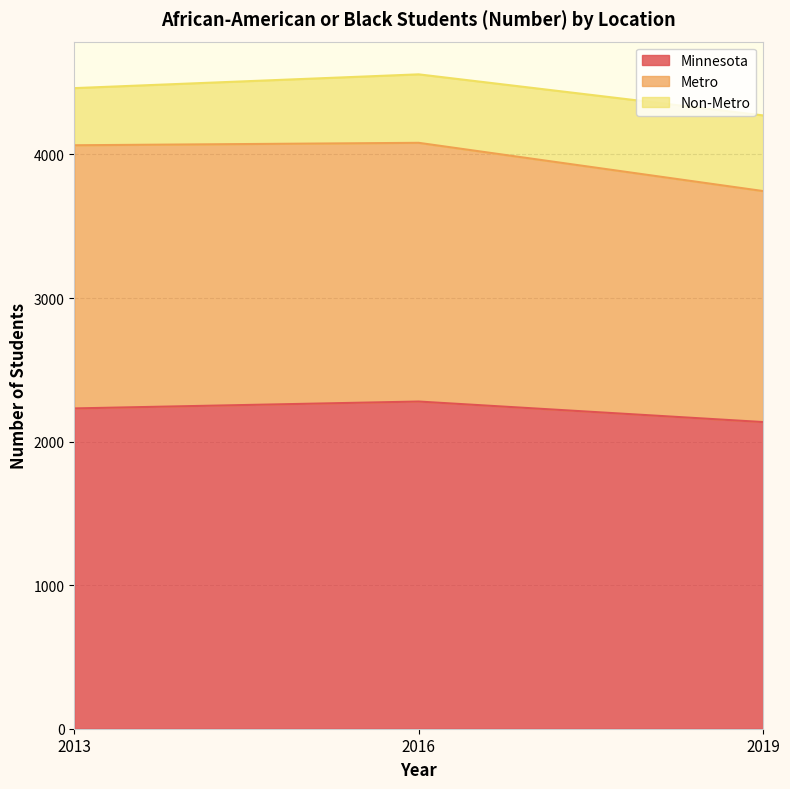

Between 2016 and 2013, which is larger?

2016